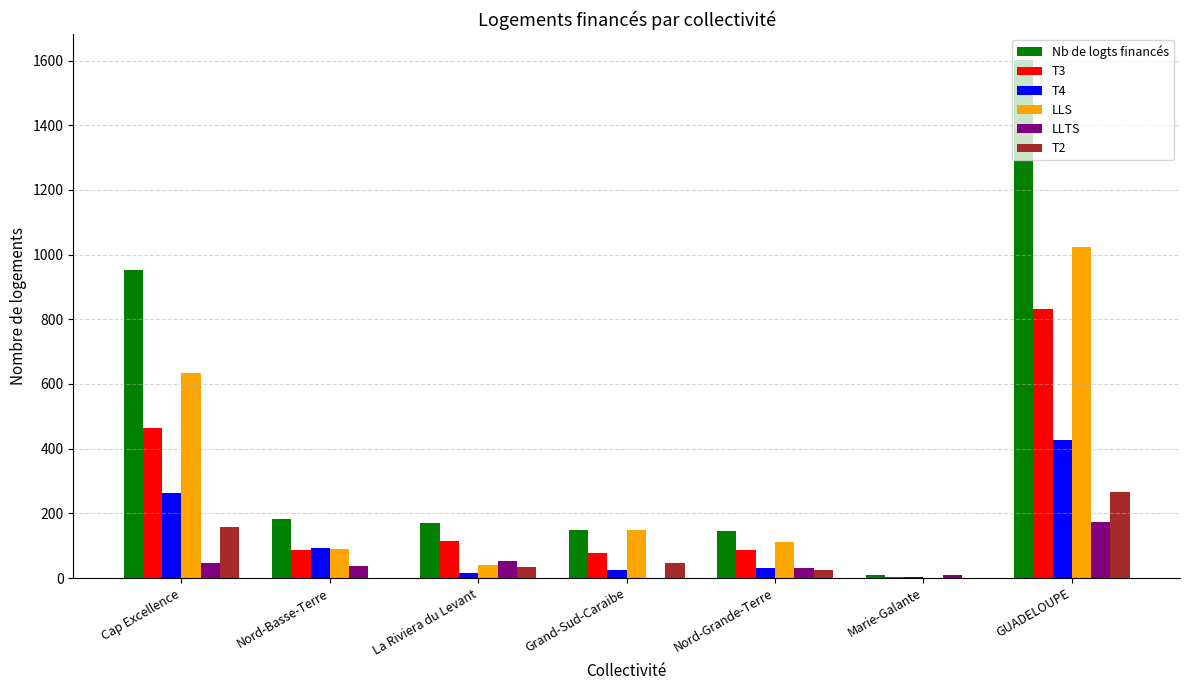

Which series has the largest total across all categories?

Nb de logts financés